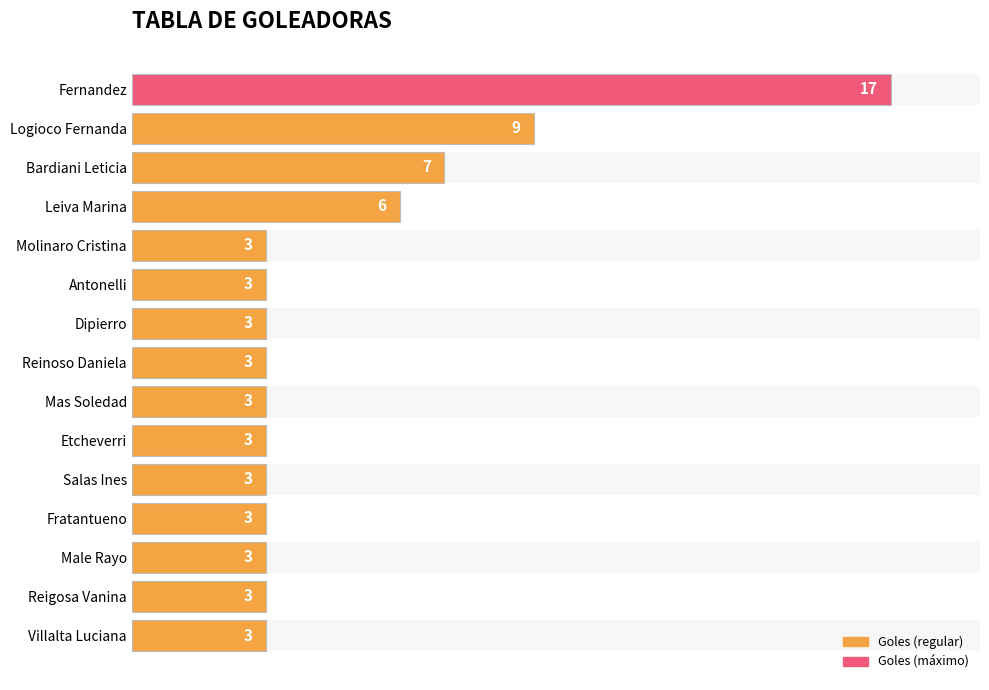

What is the greatest value displayed?

17